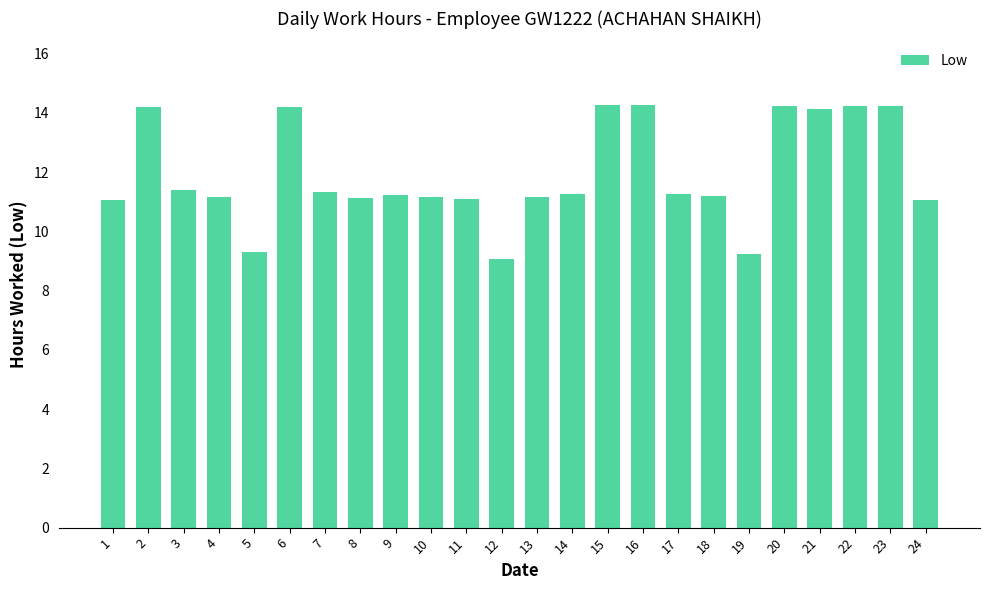

The chart shows a value of 7.1 at 13. True or false?

False